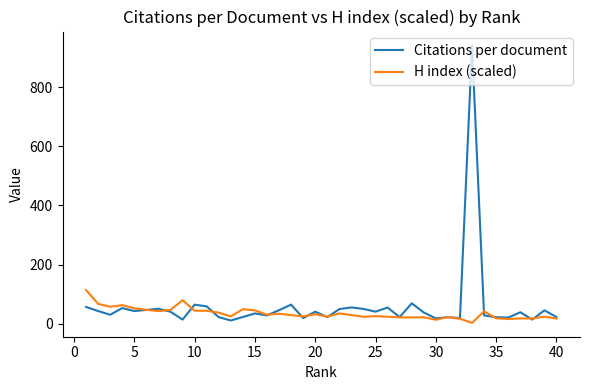

Does the chart have visible grid lines?

No